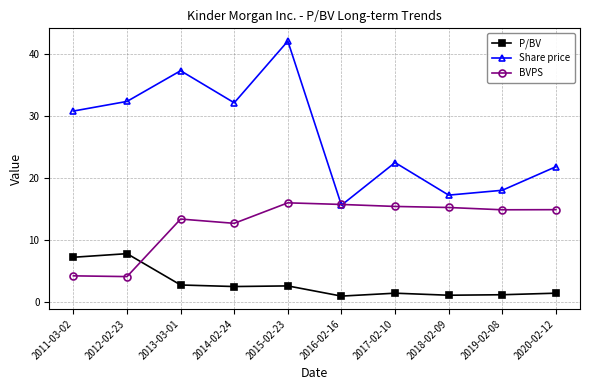

What is the greatest value displayed?

42.0